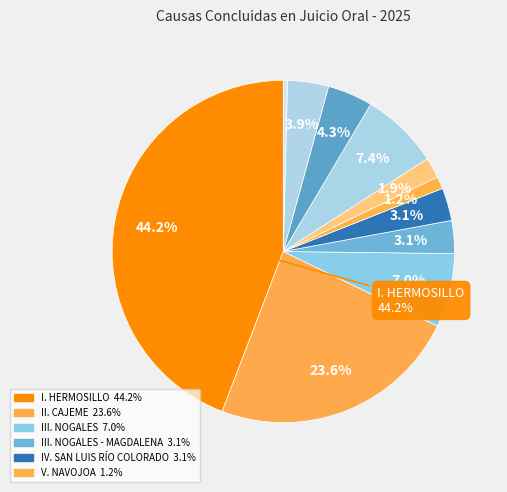

To the nearest percent, what is the average slice percentage?

9%